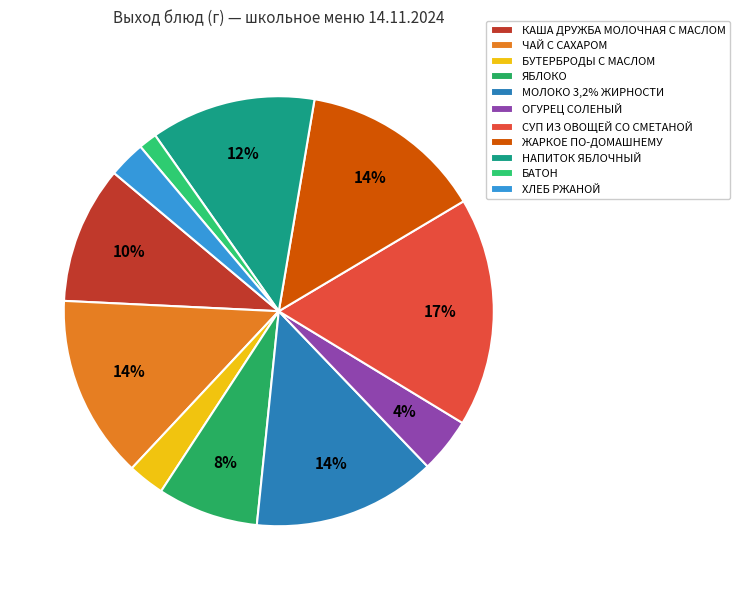

Combined, do БАТОН and ХЛЕБ РЖАНОЙ account for over 50%?

No